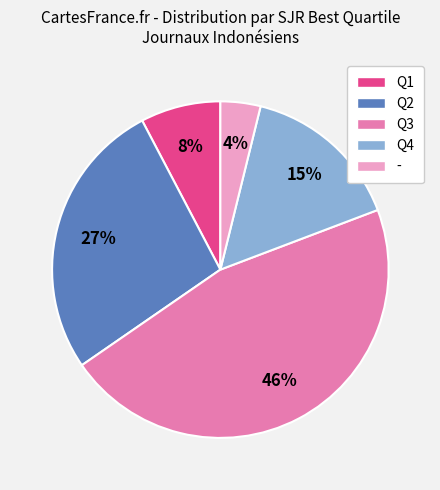

True or false: Q1 accounts for 1% of the total.

False